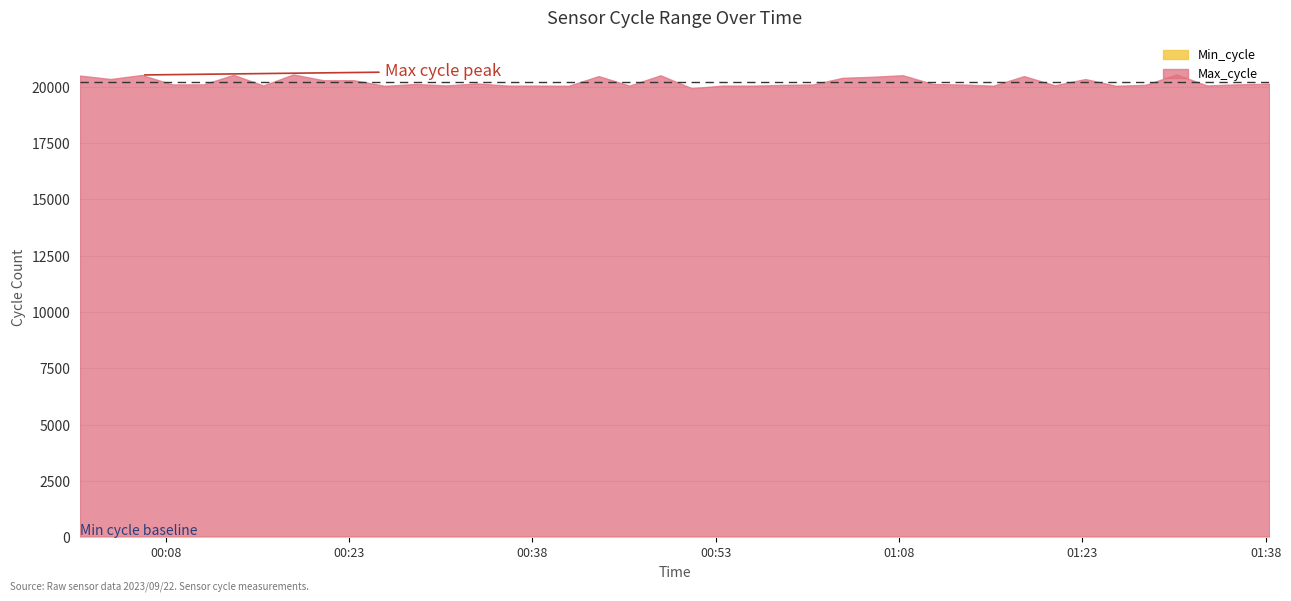

Is it true that Min_cycle equals 50 at 2023/09/22 00:11:05?

False